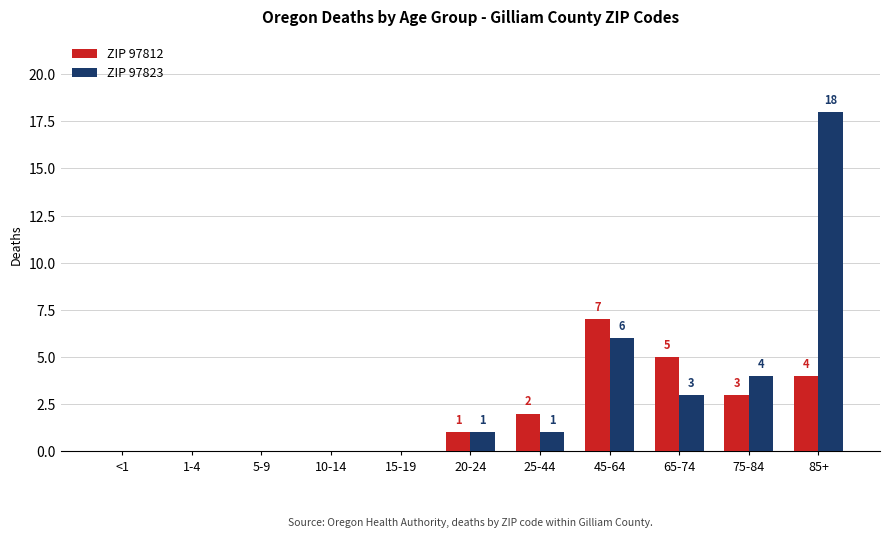

Count the number of data series in this chart.

2